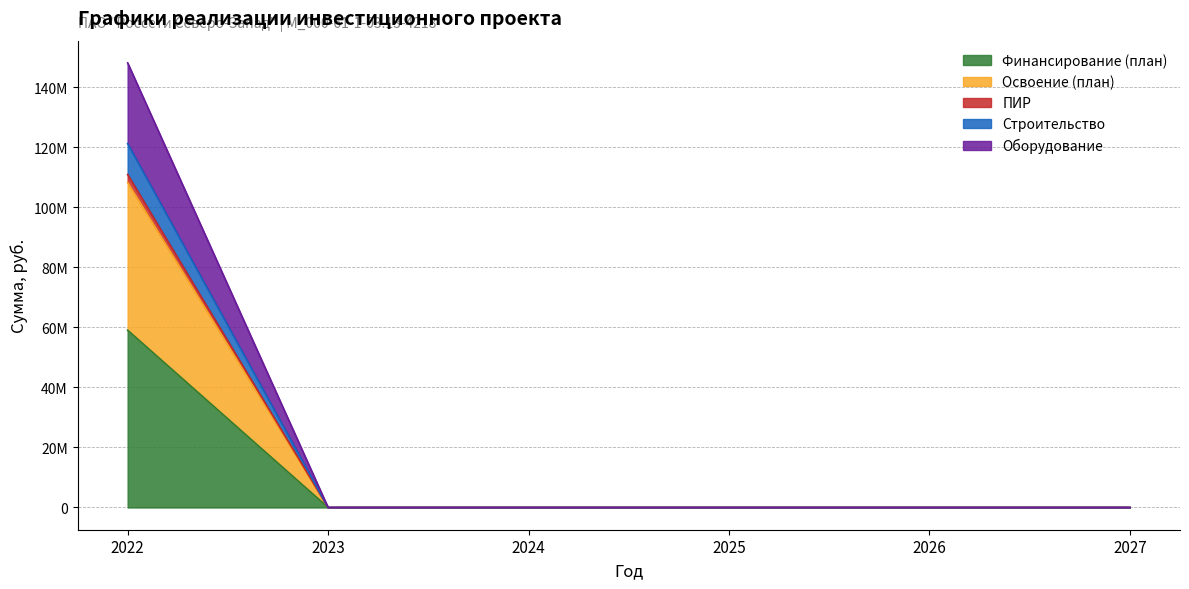

Which series changed the most between 2024 and 2027?

Финансирование (план)